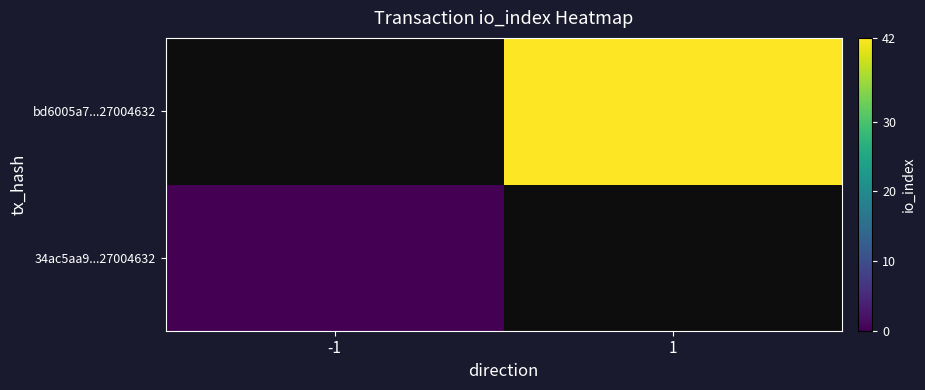

Rank the categories by 34ac5aa9...27004632 value from lowest to highest.

-1, 1